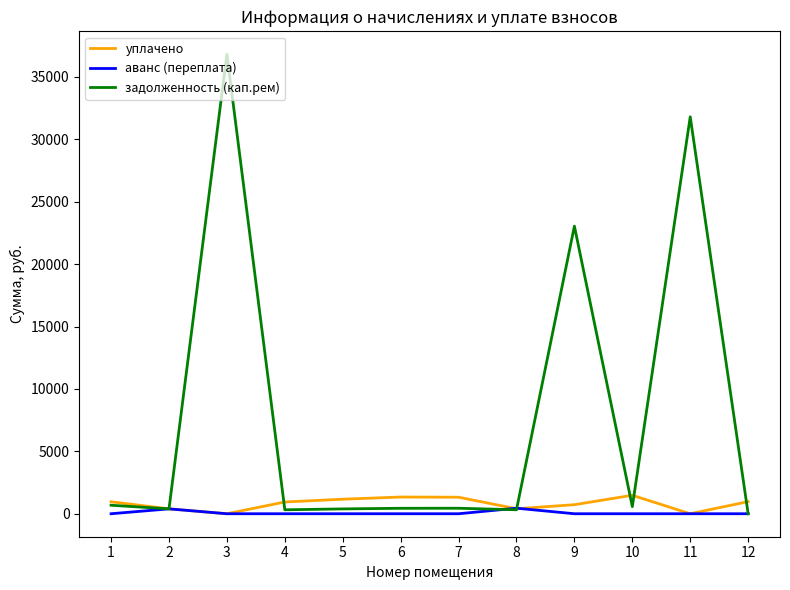

Does the chart have visible grid lines?

No